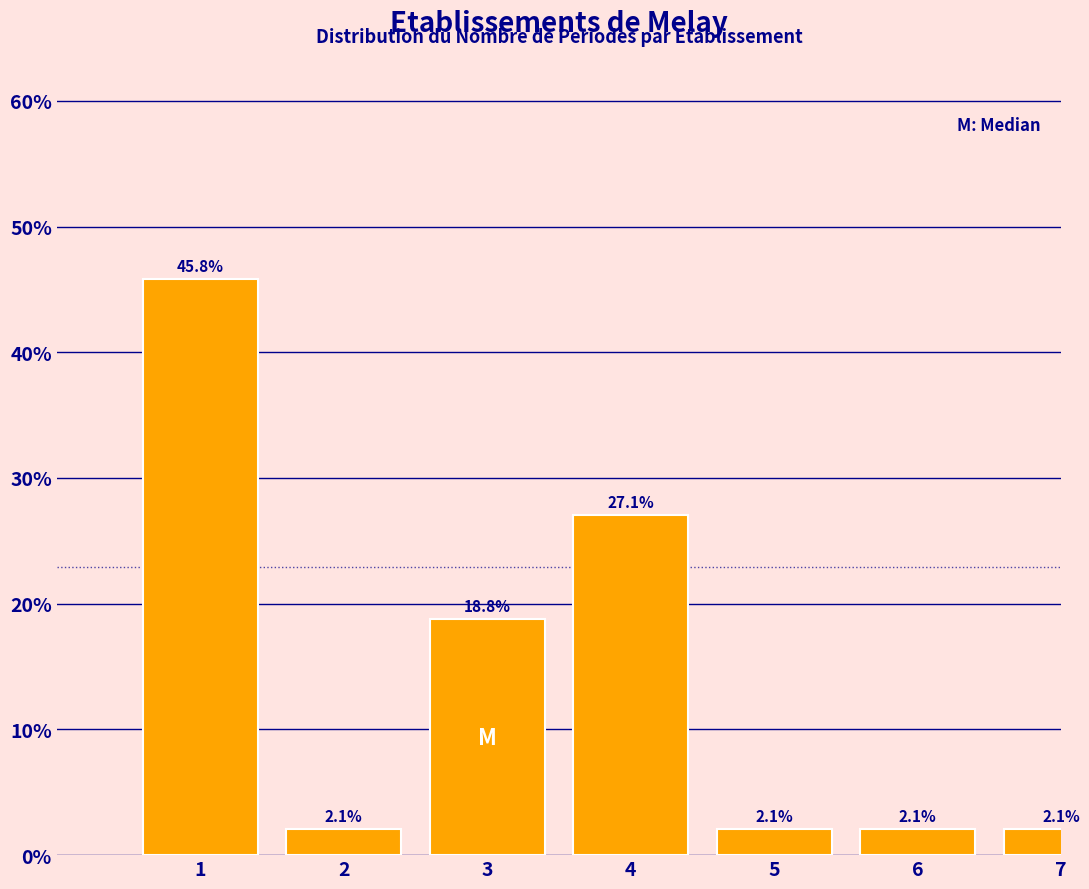

Reading right to left, transcribe all the data shown in this chart.

2.1	2.1	2.1	27.1	18.8	2.1	45.8